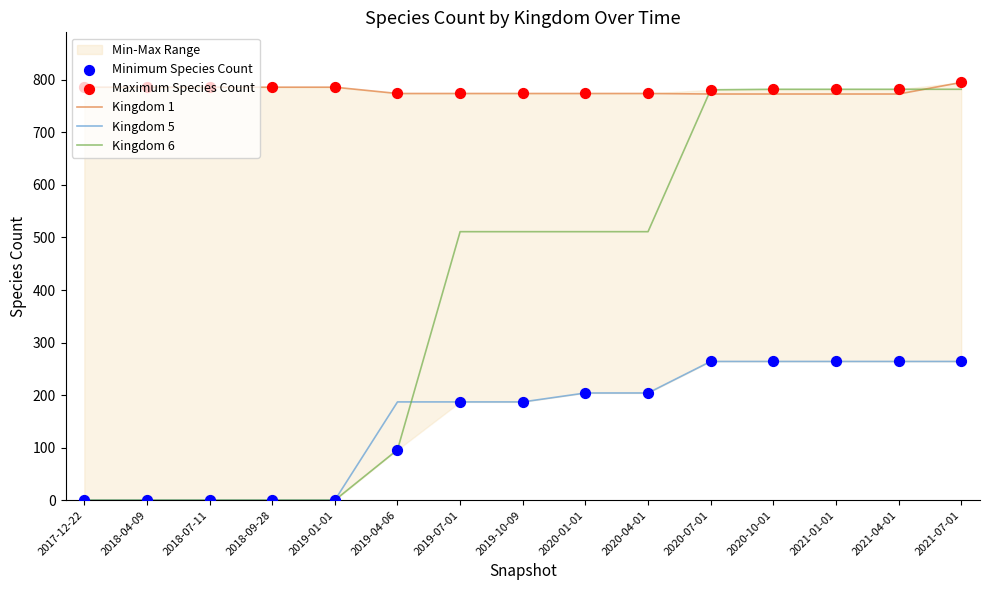

What are all the series names shown in the legend?

Kingdom 1, Kingdom 5, Kingdom 6, Minimum Species Count, Maximum Species Count